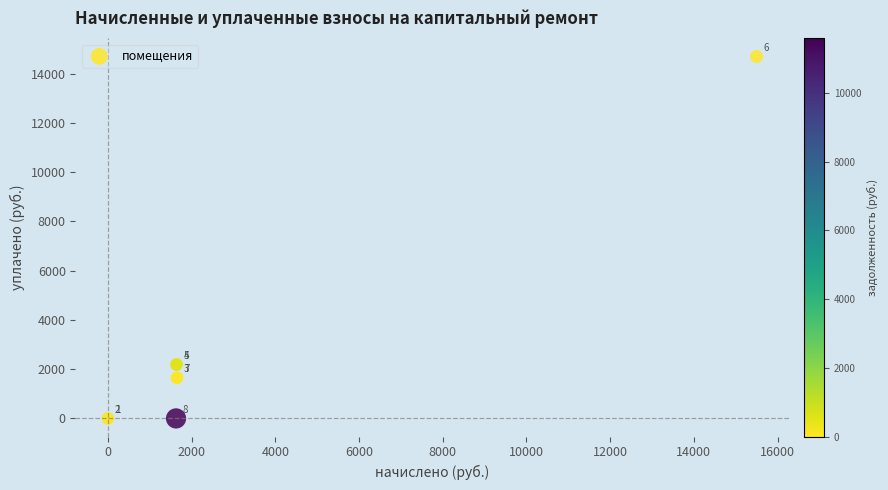

What Y value in the scatter plot is closest to 7345?

2194.7